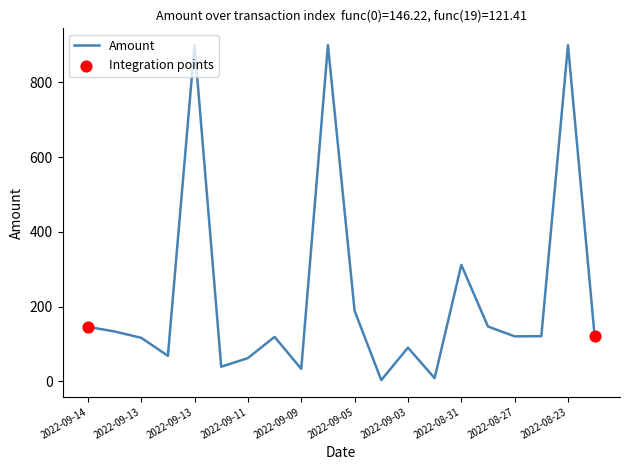

What is the difference between the maximum and minimum values?

896.3